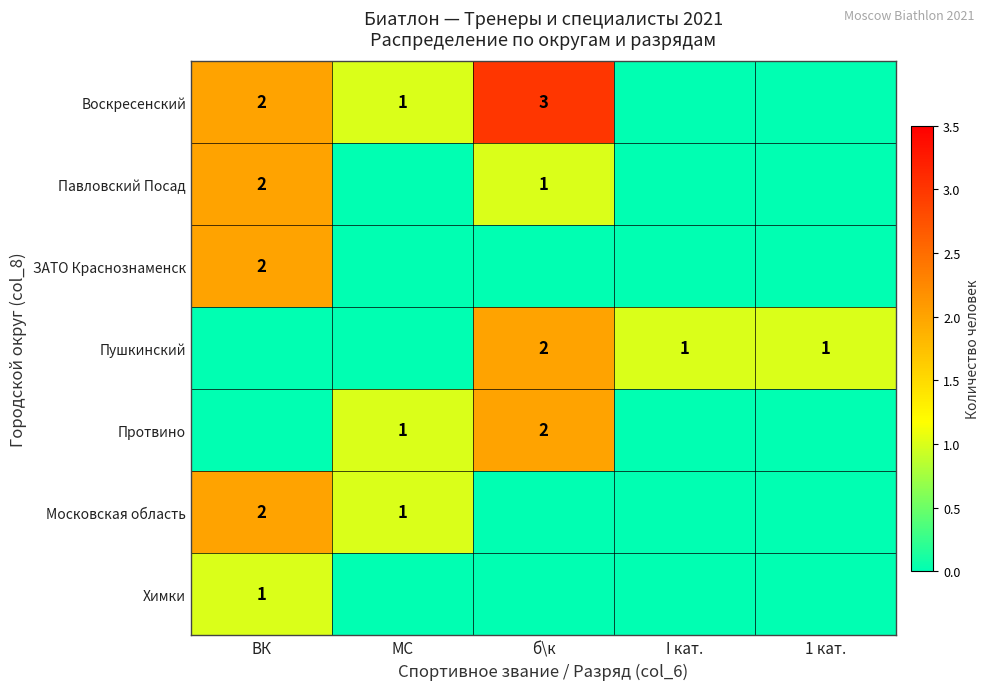

What is the difference between the highest and lowest values at МС?

1